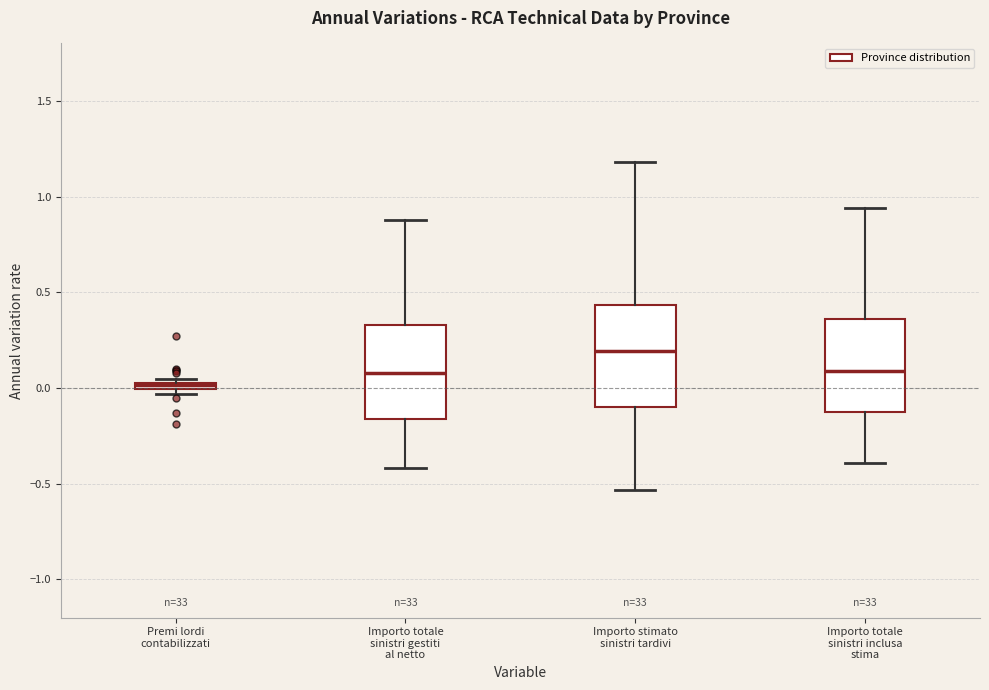

Which box's median line is the lowest?

Premi lordi contabilizzati